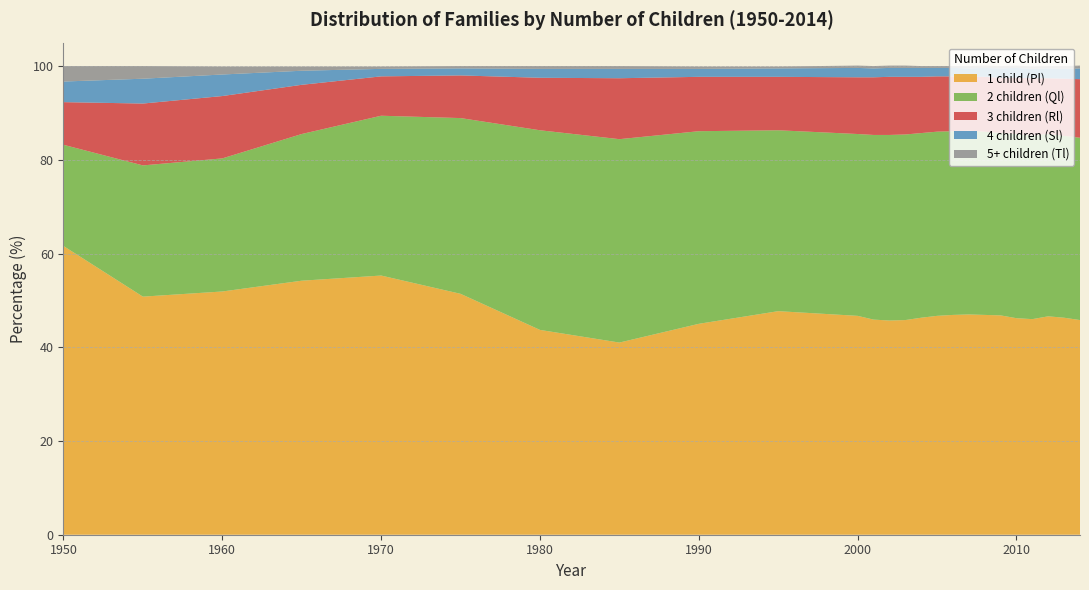

Reading left to right, extract all data points from this chart.

1 child (Pl): 61.6	50.8	51.9	54.2	55.3	51.4	43.7	41.0	45.0	47.7	46.7	45.9	45.7	45.8	46.3	46.7	46.9	47.0	46.9	46.8	46.2	46.0	46.6	46.3	45.8
2 children (Ql): 21.6	28.0	28.4	31.3	34.1	37.5	42.6	43.4	41.1	38.6	38.8	39.4	39.6	39.6	39.4	39.3	39.2	39.2	39.1	38.9	39.3	39.2	38.9	38.8	38.9
3 children (Rl): 9.1	13.2	13.3	10.5	8.4	9.1	11.2	13.0	11.6	11.4	12.1	12.3	12.4	12.3	12.0	11.8	11.7	11.5	11.7	11.8	12.0	12.2	11.9	12.2	12.5
4 children (Sl): 4.4	5.3	4.6	3.0	1.6	1.5	1.9	2.0	1.7	1.8	2.0	1.9	1.9	1.9	1.9	1.8	1.8	1.8	1.9	2.0	2.1	2.0	2.1	2.1	2.3
5+ children (Tl): 3.3	2.7	1.7	0.9	0.5	0.5	0.6	0.6	0.5	0.4	0.5	0.5	0.5	0.5	0.4	0.4	0.4	0.5	0.5	0.5	0.5	0.5	0.5	0.6	0.6